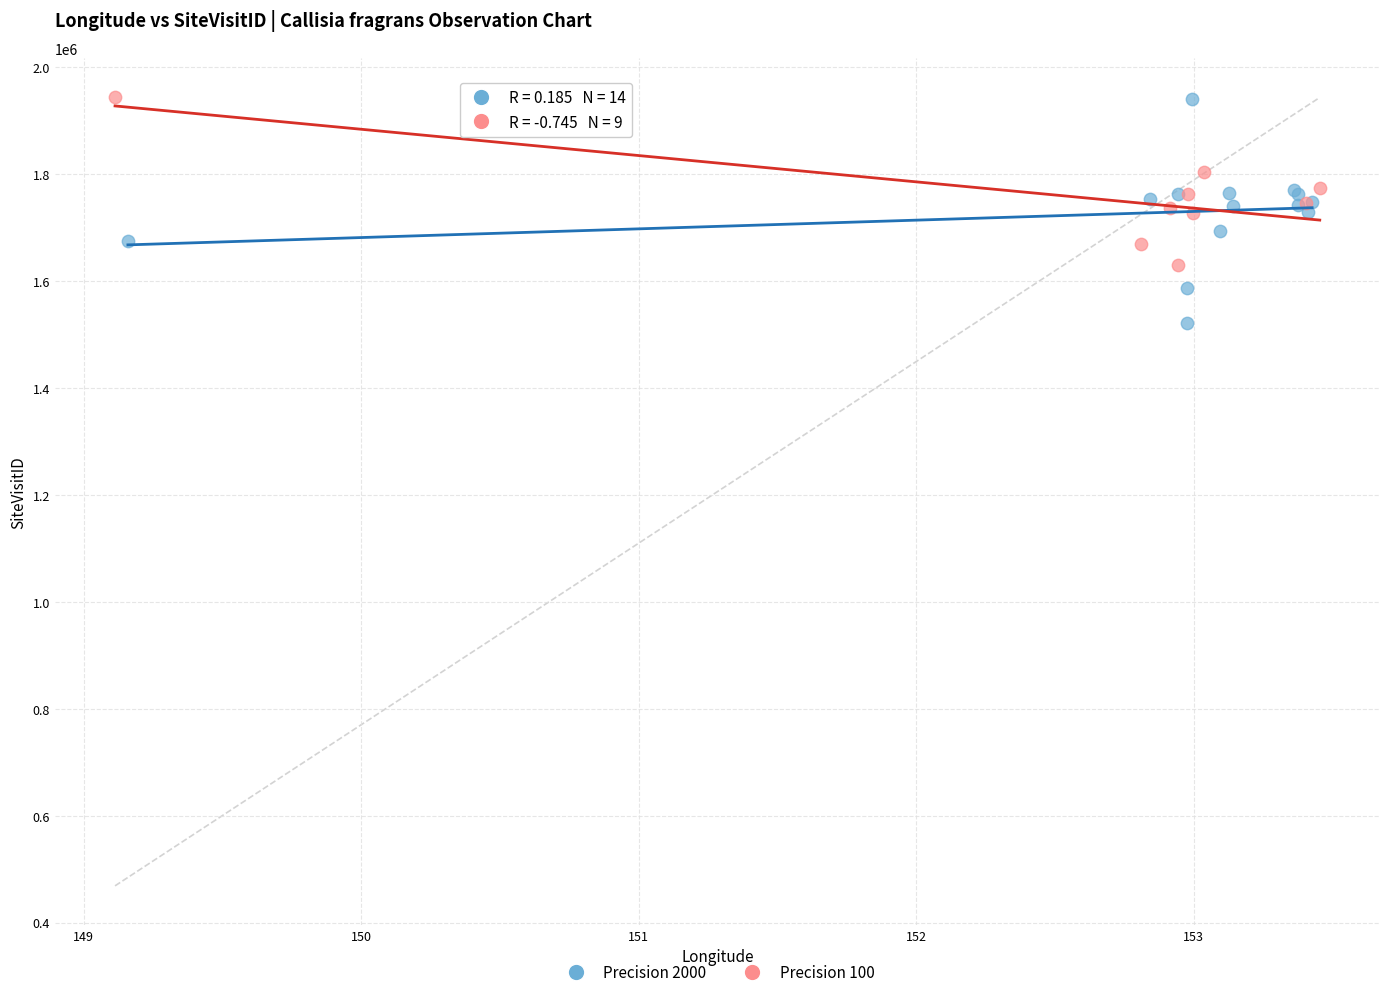

Which series contains the lowest Y value?

Precision 2000